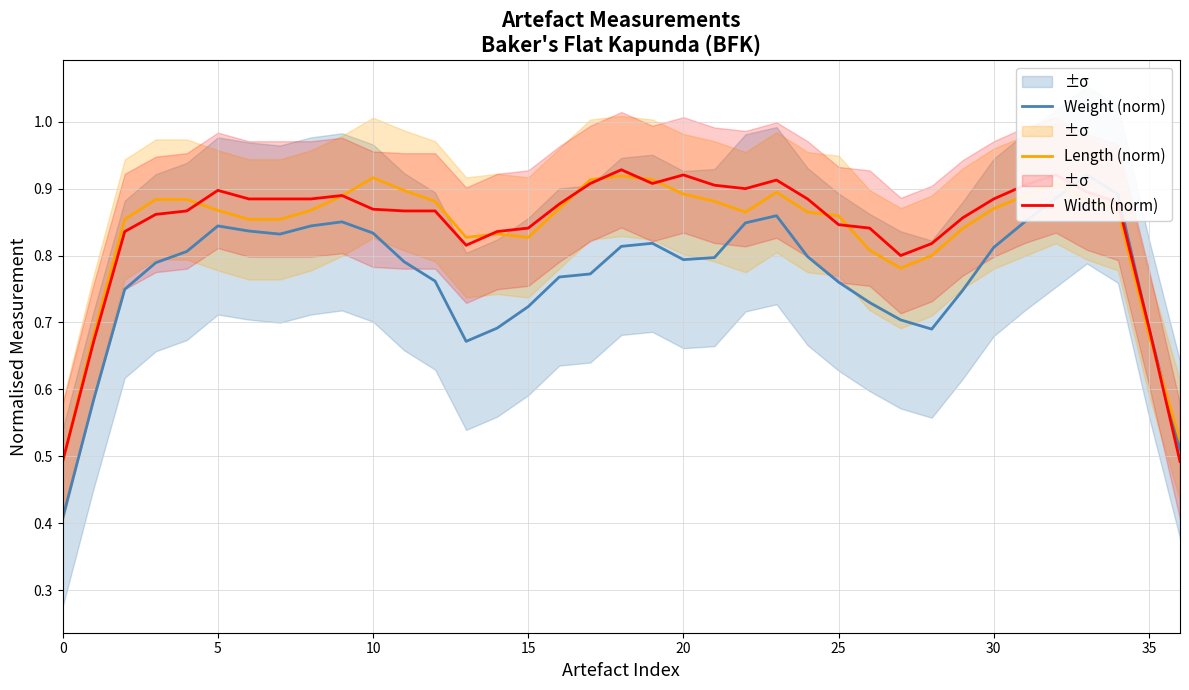

List the series in order of their peak value, lowest first.

Length (norm), Weight (norm), Width (norm)